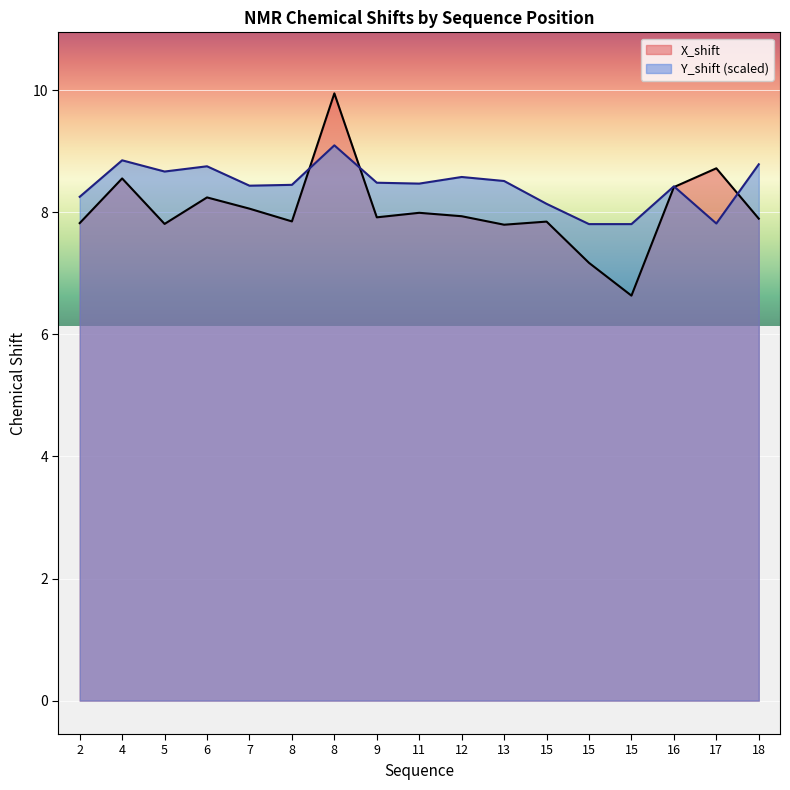

Which series has the largest range (max minus min)?

X_shift